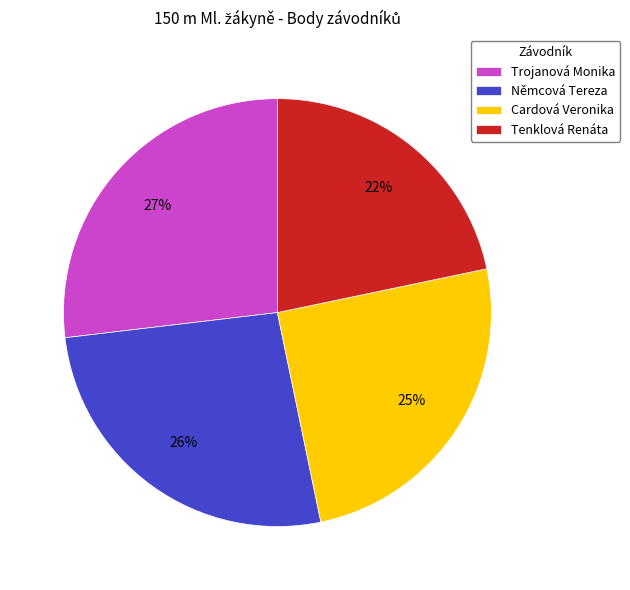

To the nearest percent, what is the average slice percentage?

25%